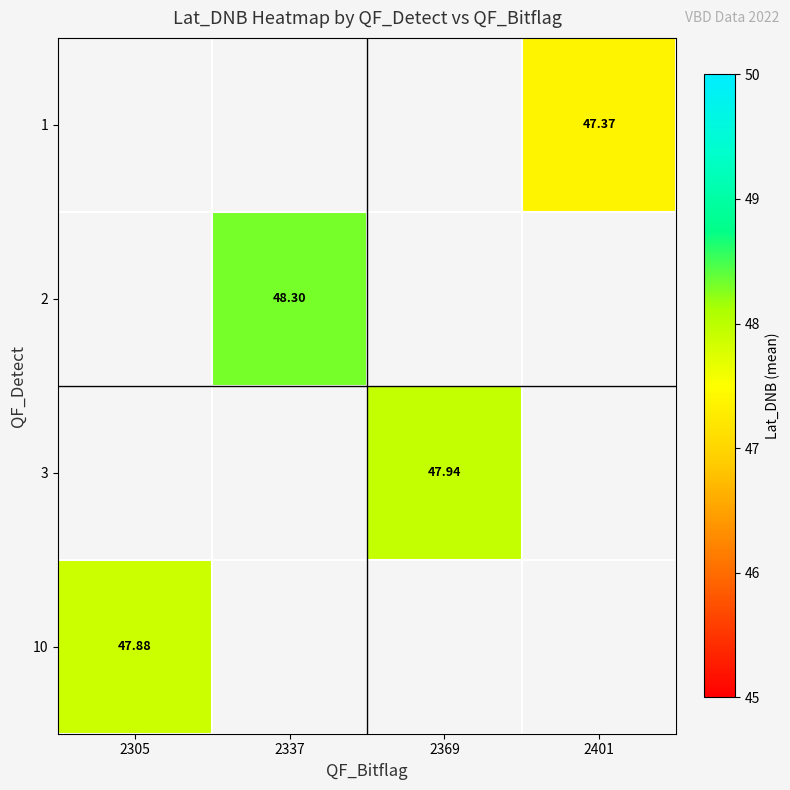

Is the value of 1 at 2401 greater than the value of 10 at 2305?

No